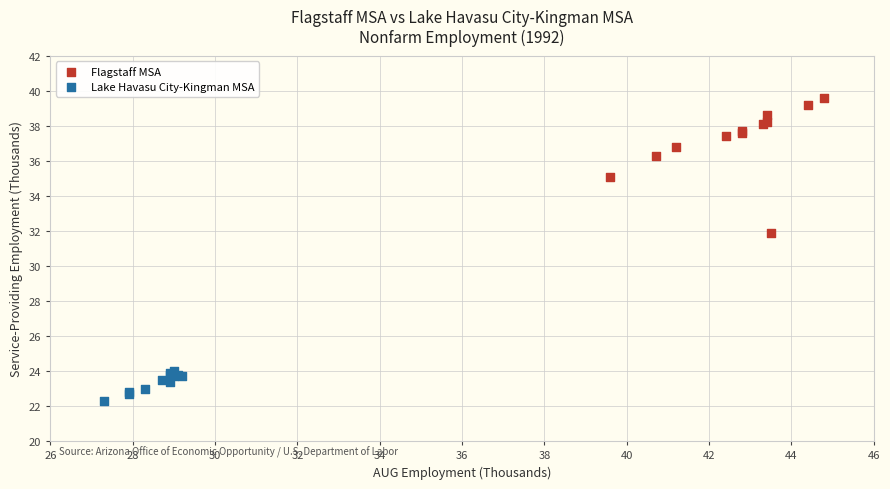

What are all the series names shown in the legend?

Flagstaff MSA, Lake Havasu City-Kingman MSA